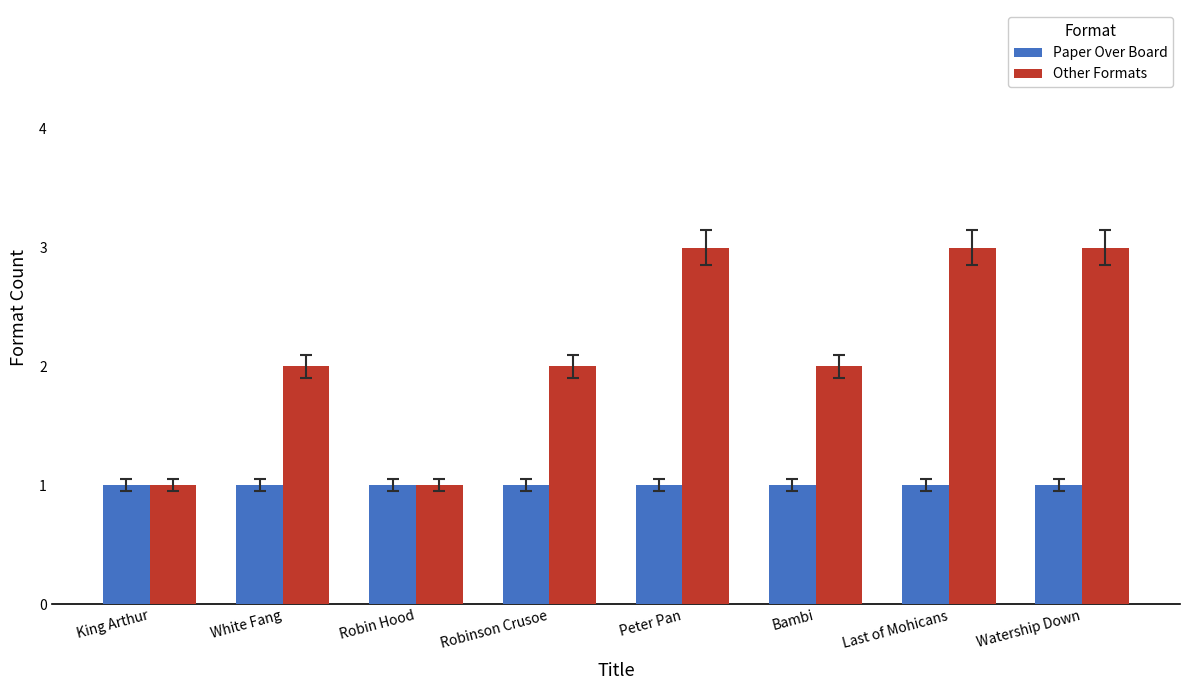

What is the sum of all Other Formats values?

17